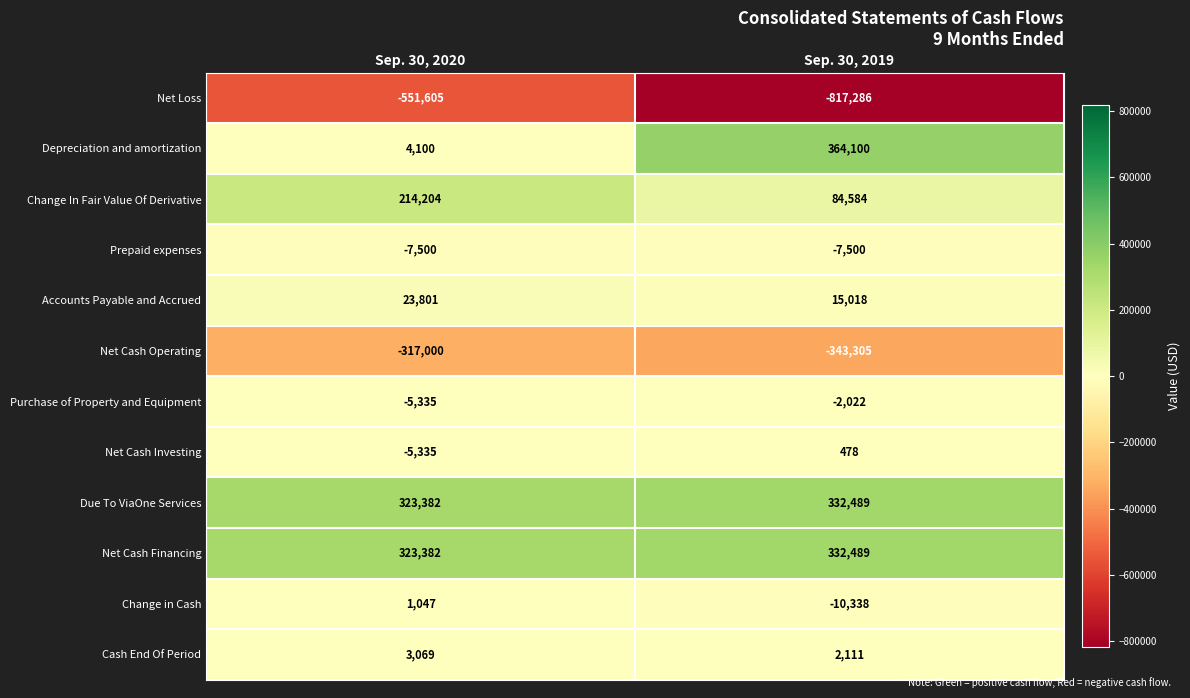

What is the sum of all Accounts Payable and Accrued values?

38819